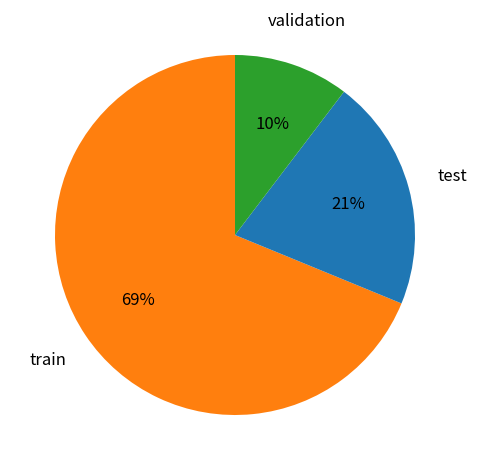

Is there any slice that represents more than half of the pie?

Yes